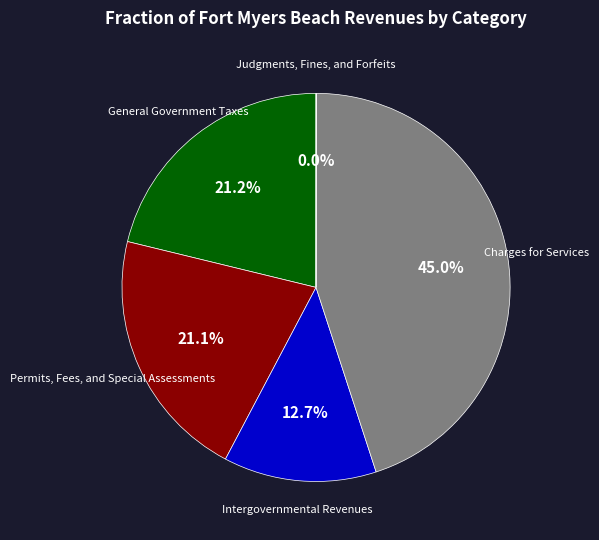

Is there any slice that represents more than half of the pie?

No